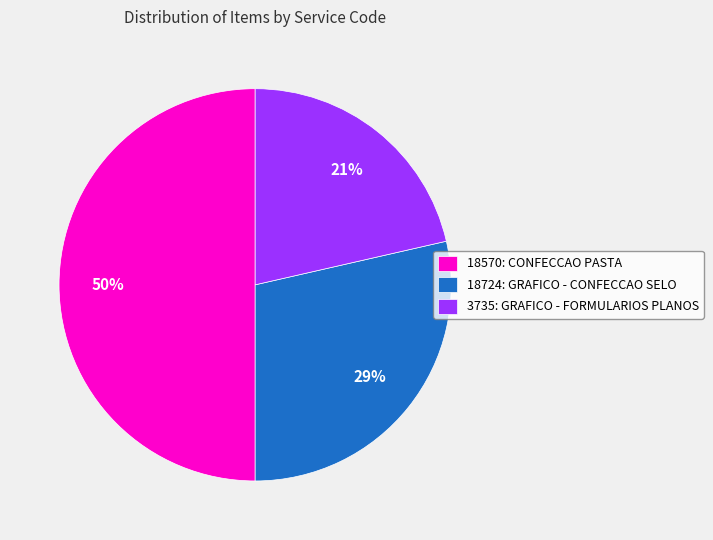

What percentage is the 18724: GRAFICO - CONFECCAO SELO slice, to the nearest percent?

29%